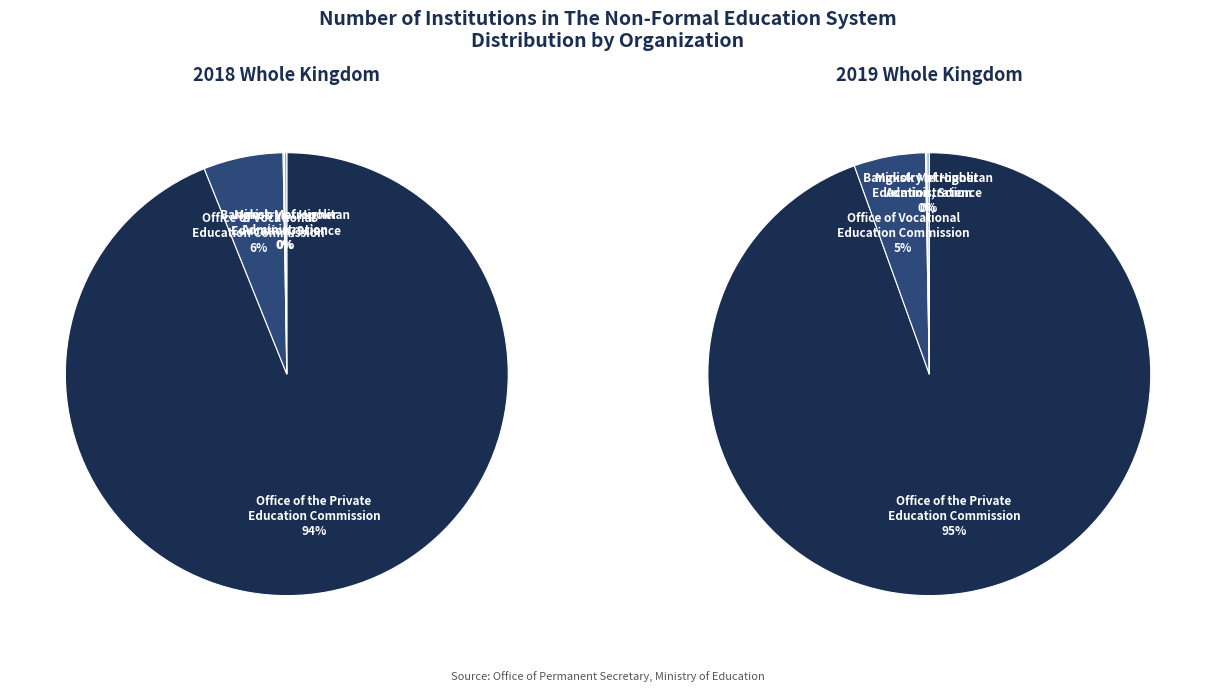

The Office of Vocational Education Commission slice represents 15% of the pie. True or false?

False